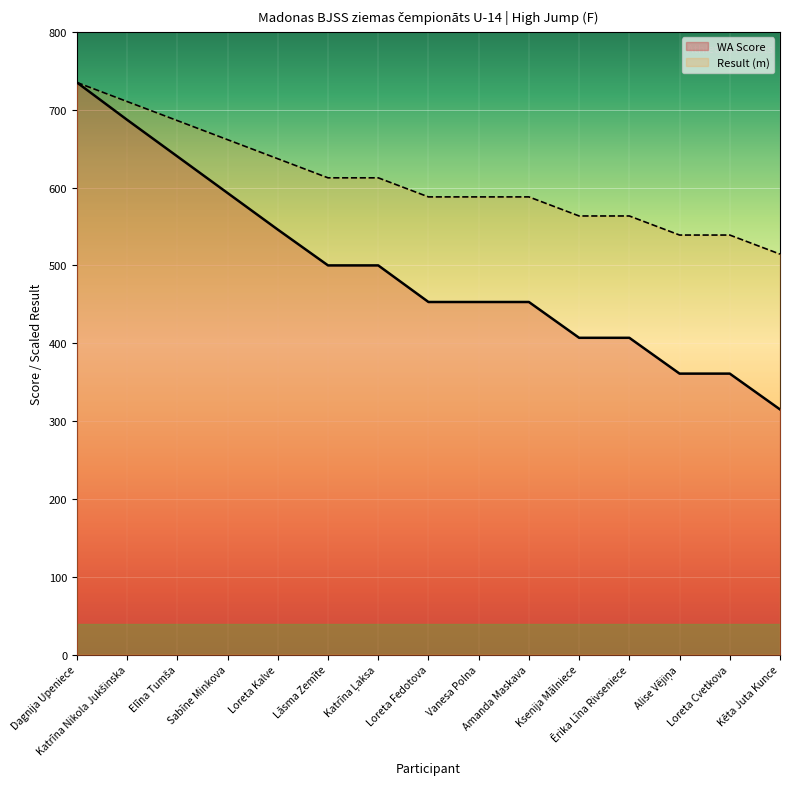

What is the label of the 8th point from the left?

Loreta Fedotova